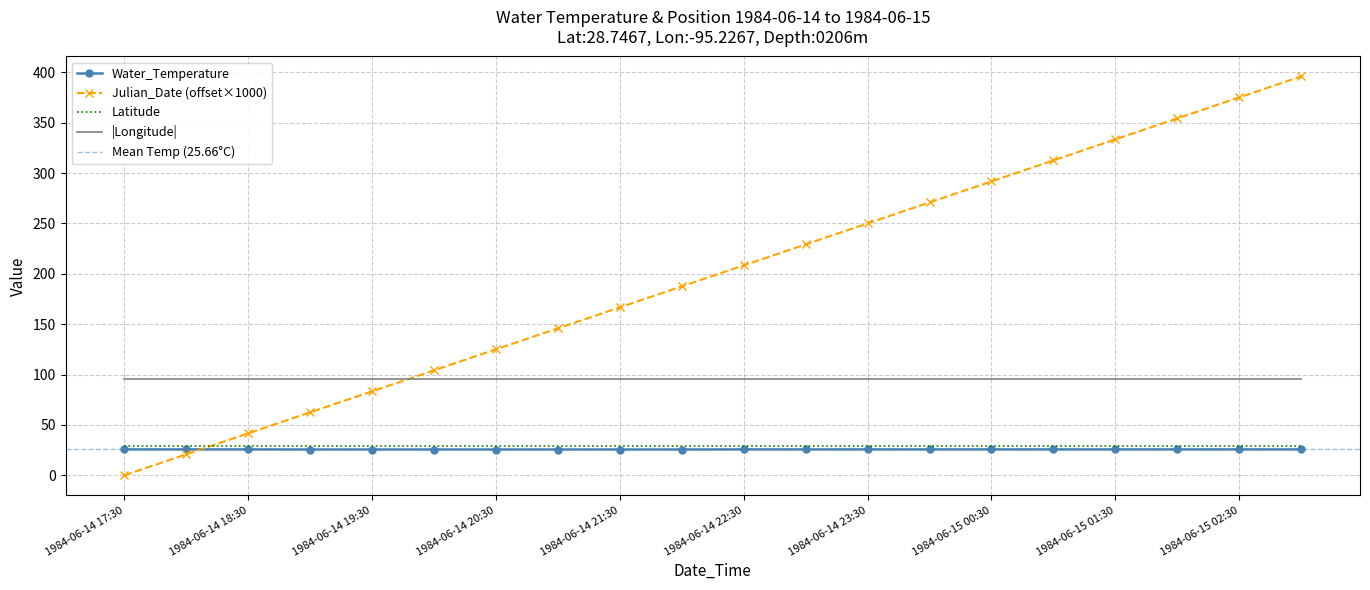

Which series has the widest spread of values?

Julian_Date